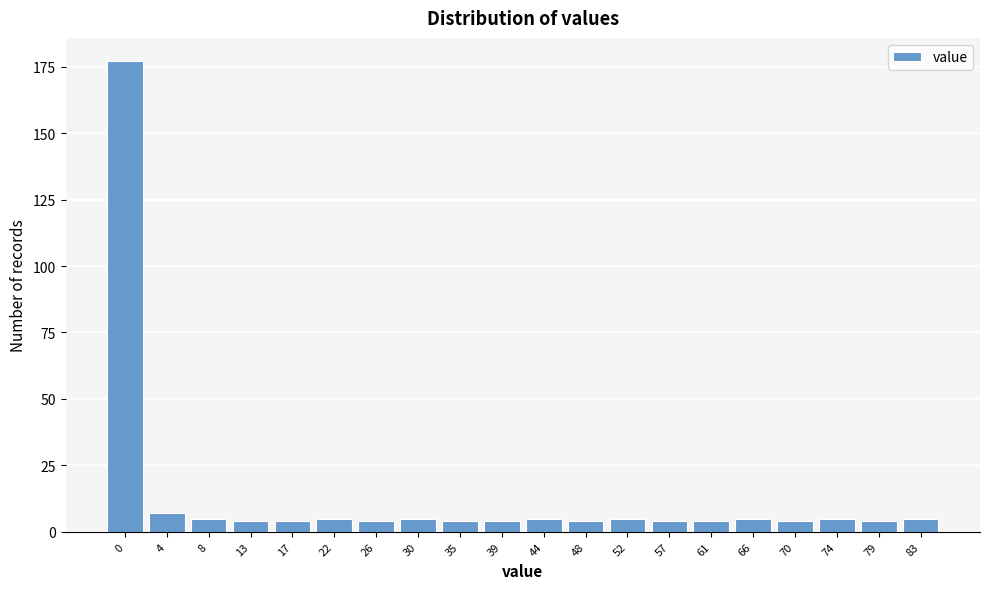

Reading left to right, list all the values displayed in this chart.

177	7	5	4	4	5	4	5	4	4	5	4	5	4	4	5	4	5	4	5